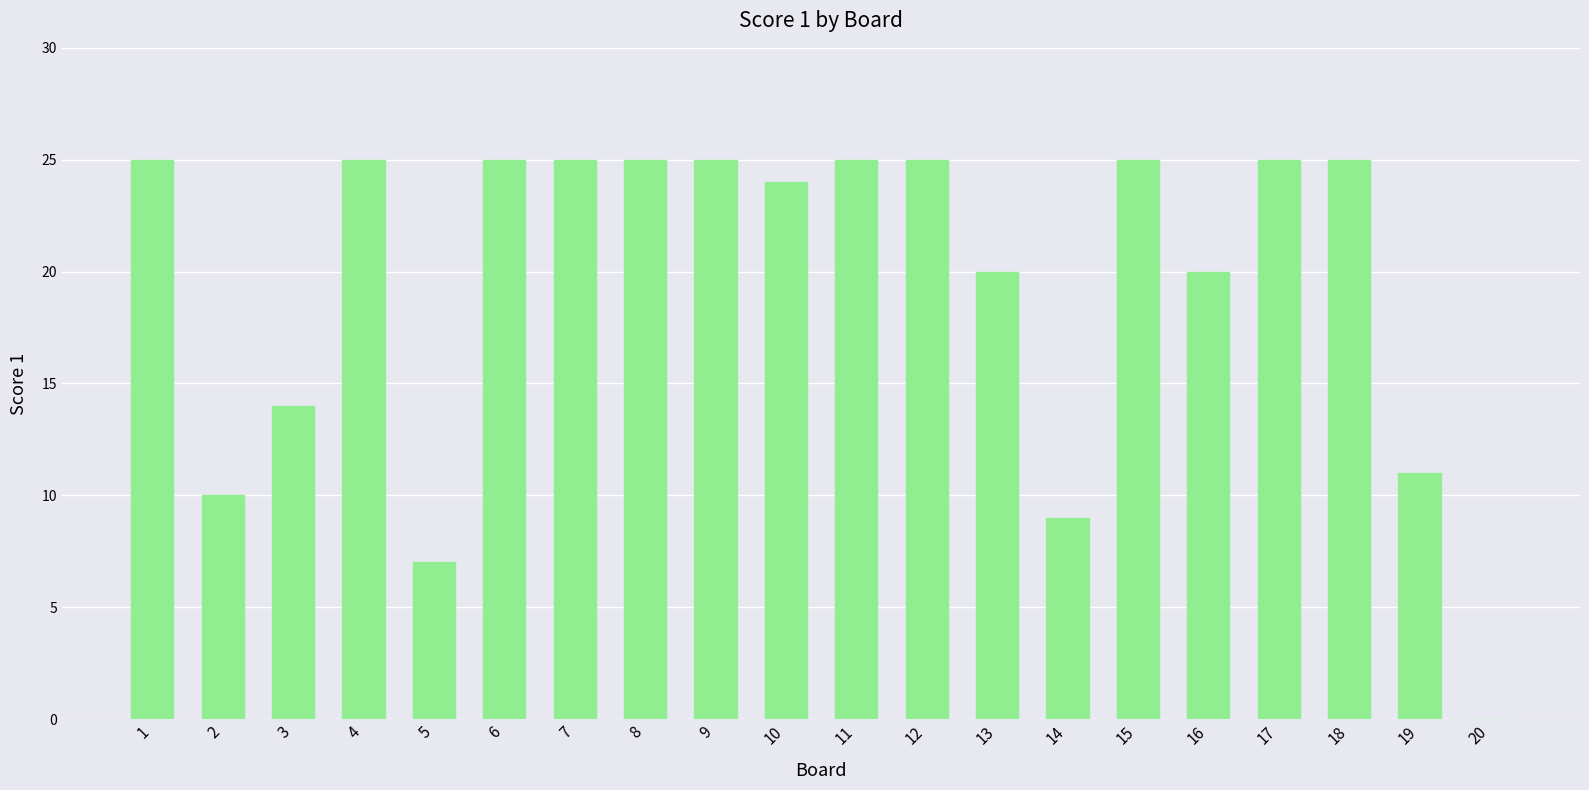

What is the greatest value displayed?

25